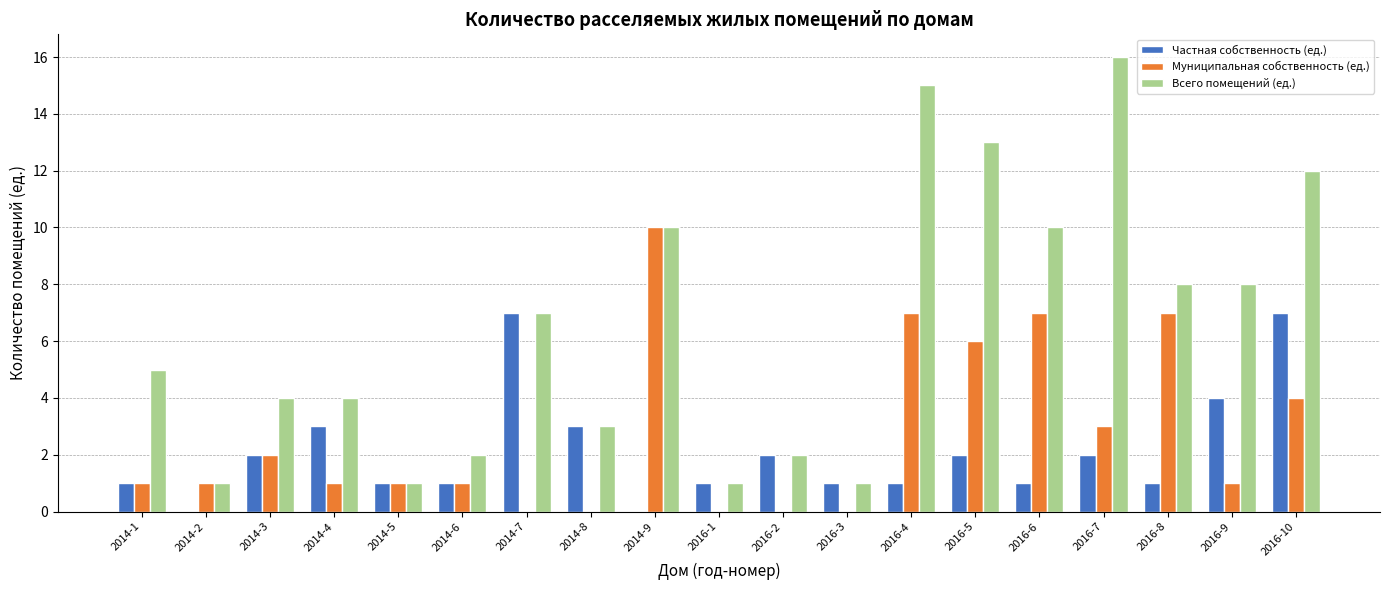

What is the greatest value displayed?

16